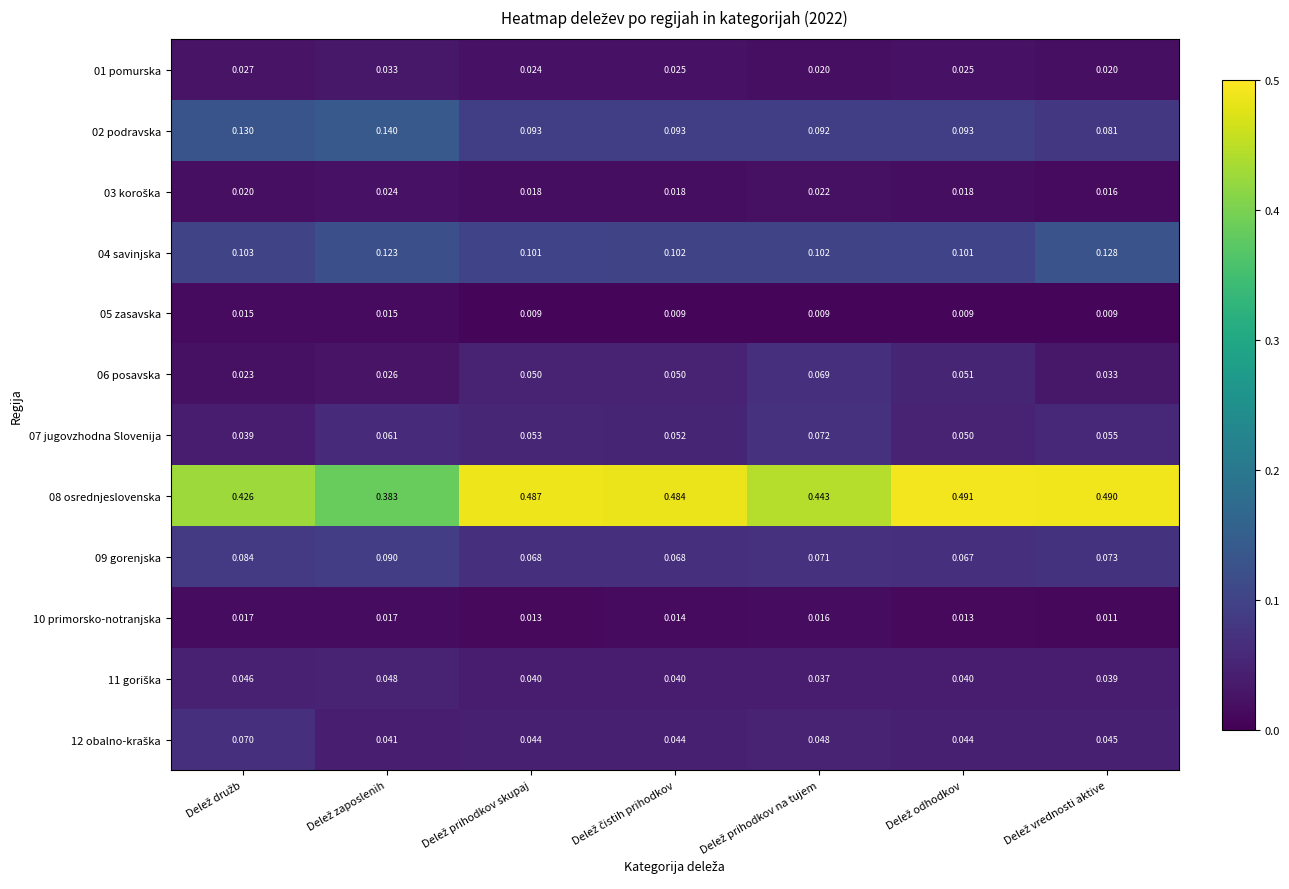

How many distinct data groups are displayed?

12